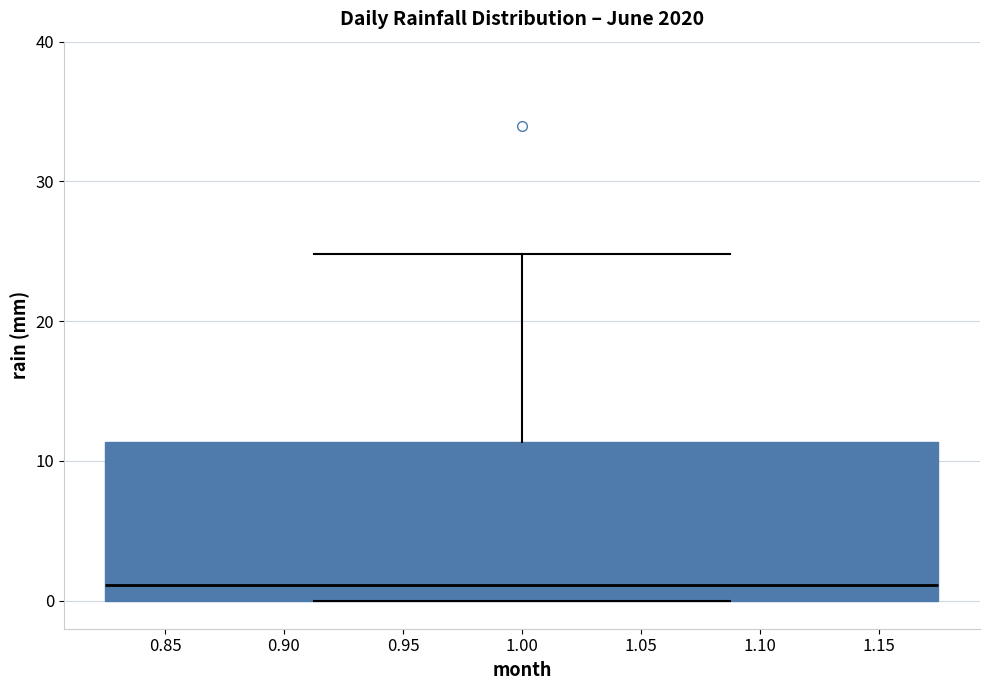

Read this box plot against the y-axis: the position of the median line, the range covered by the box, and the ends of both whiskers. The values are not printed on the chart, so give them approximately, as read against the axis.

median 1, box 0 to 11, whiskers 0 to 25